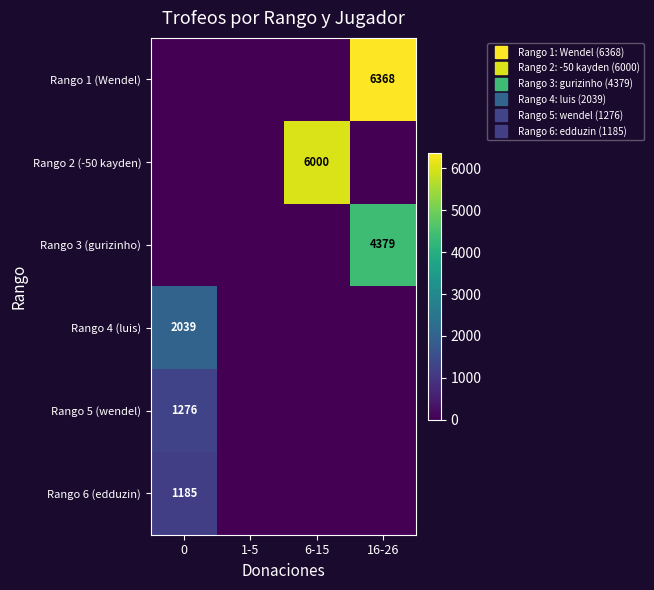

Is the value of Rango 4 (luis) at 16-26 greater than the value of Rango 6 (edduzin) at 16-26?

No